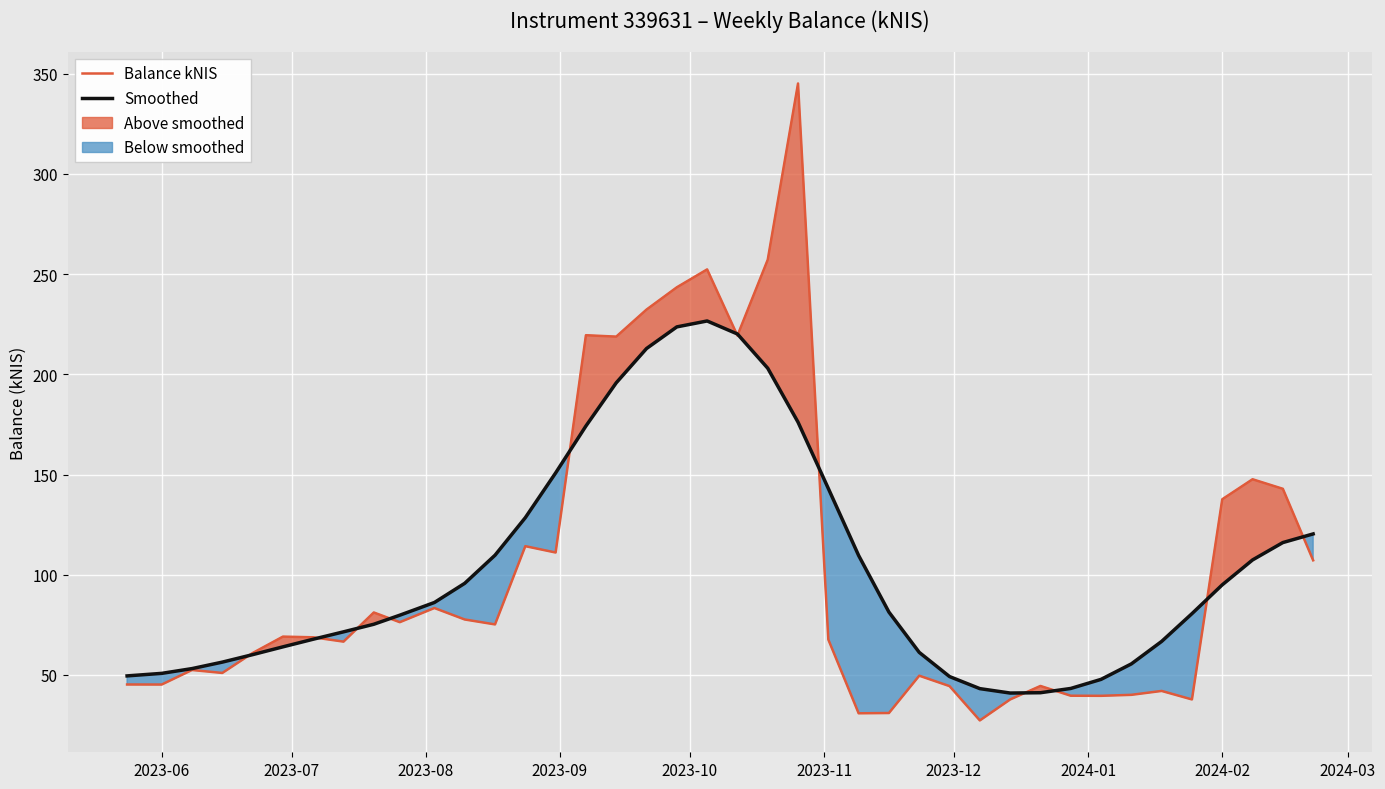

List the series in order of their peak value, lowest first.

Smoothed, Balance kNIS